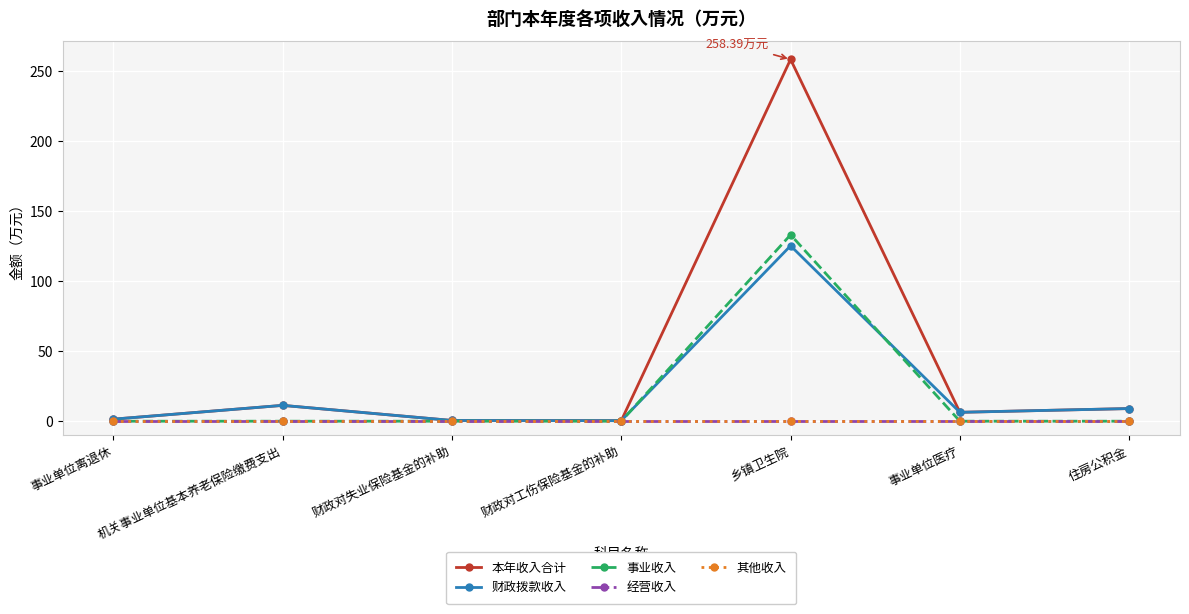

Between which two adjacent categories do 事业收入 and 财政拨款收入 first intersect?

财政对工伤保险基金的补助 and 乡镇卫生院